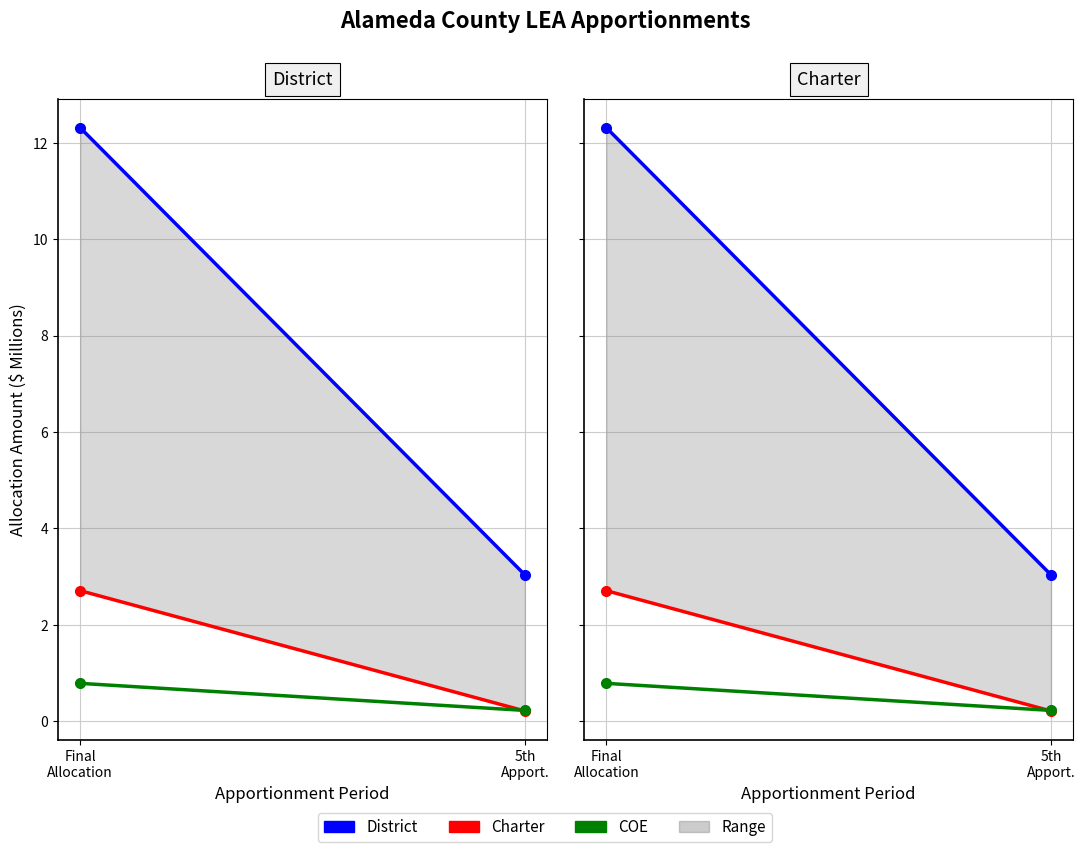

What is the average value of the Charter series?

1.5